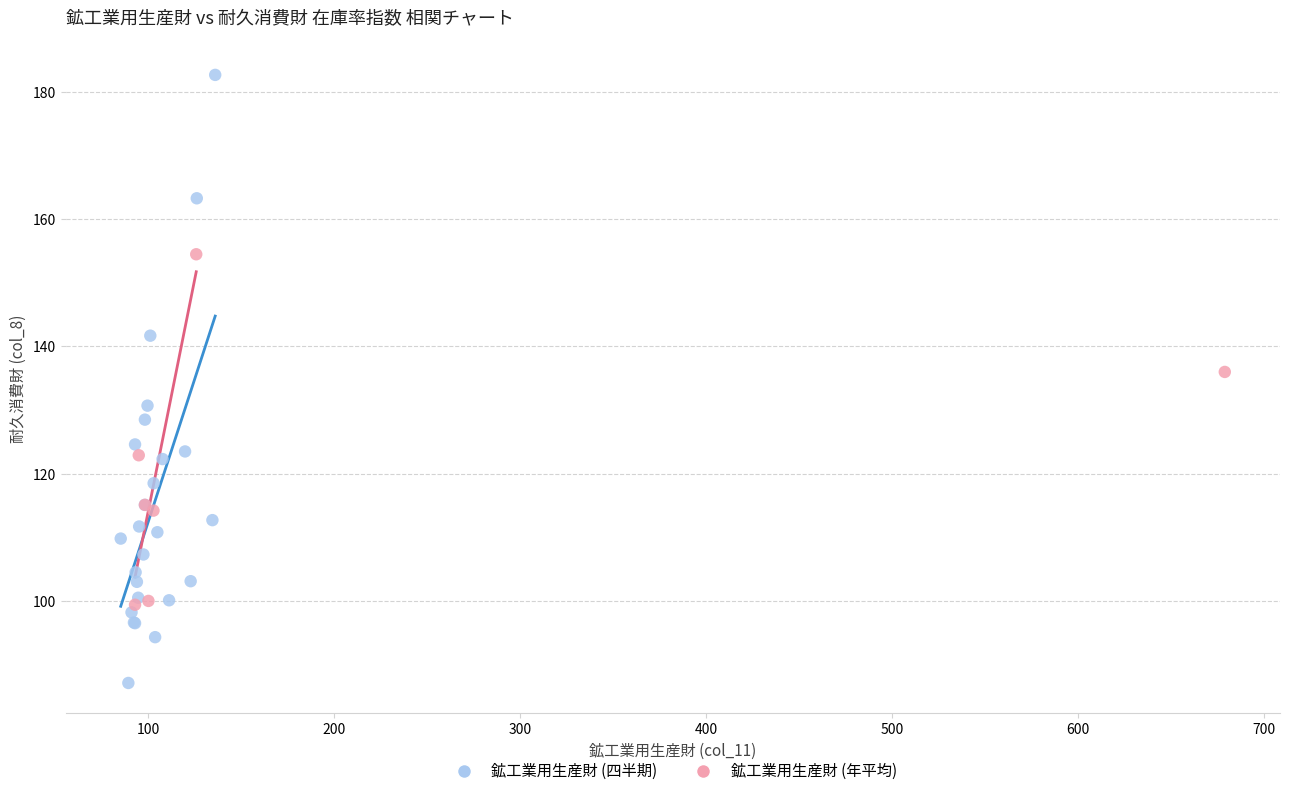

Which series contains the lowest Y value?

鉱工業用生産財 (四半期)